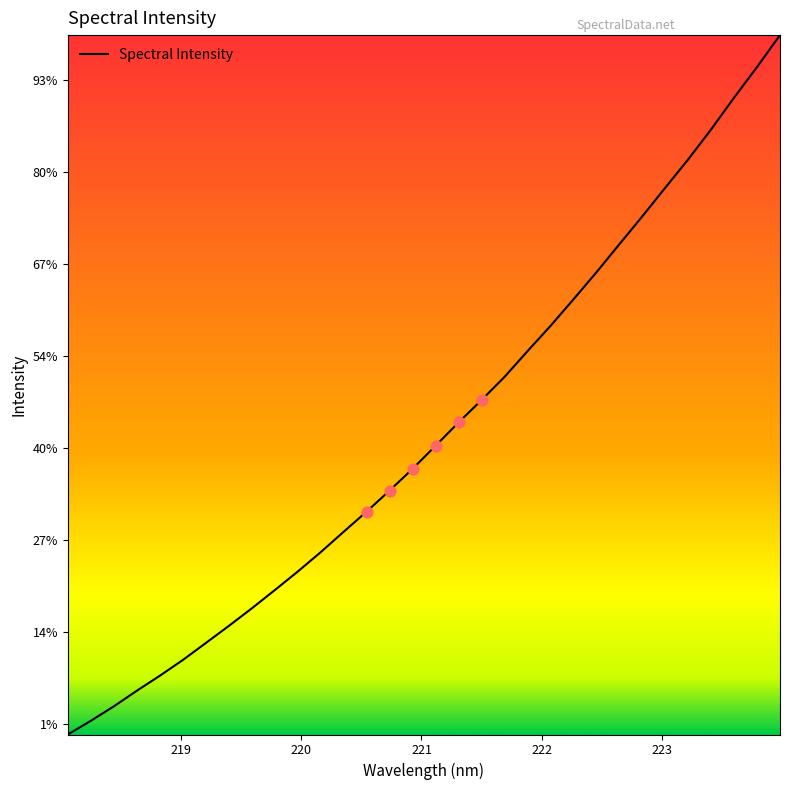

Does the chart have visible grid lines?

No